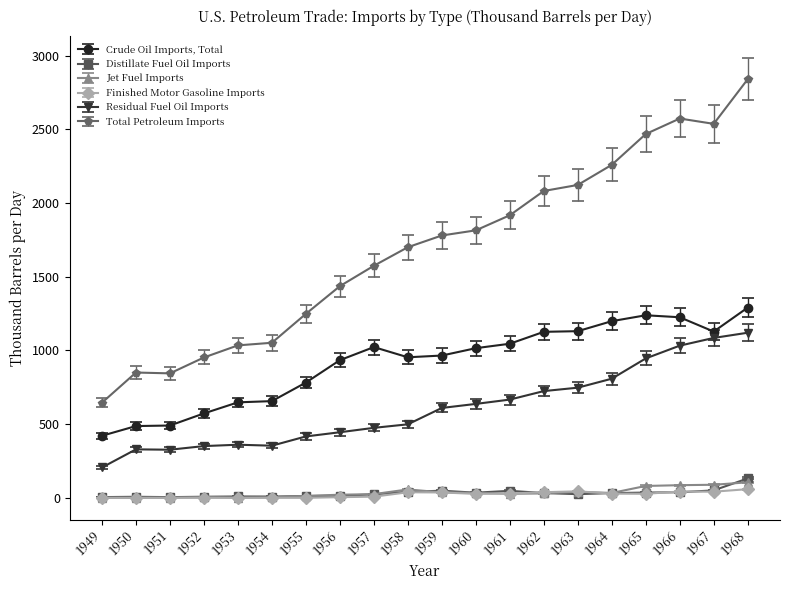

What are all the series names shown in the legend?

Crude Oil Imports, Total, Distillate Fuel Oil Imports, Jet Fuel Imports, Finished Motor Gasoline Imports, Residual Fuel Oil Imports, Total Petroleum Imports